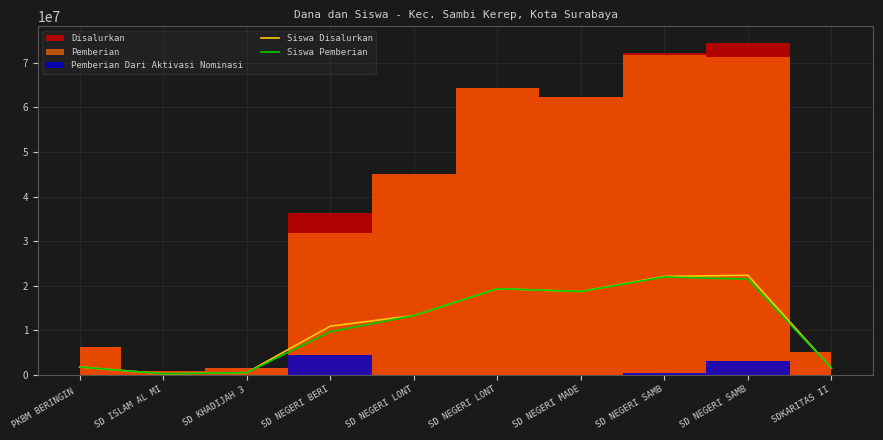

In Siswa Pemberian, how many points are higher than both neighbors (excluding endpoints)?

2